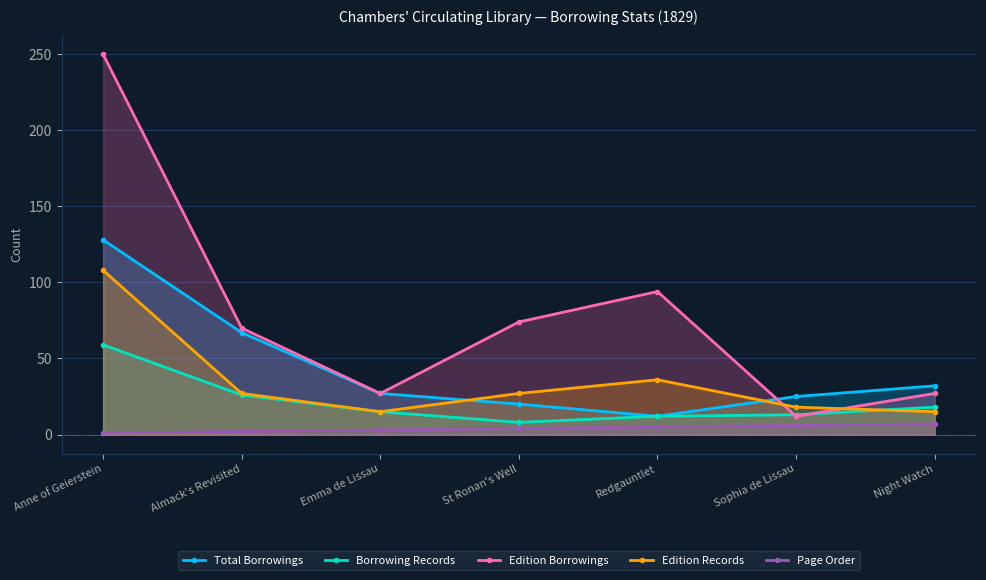

What is the label of the 7th point from the right?

Anne of Geierstein